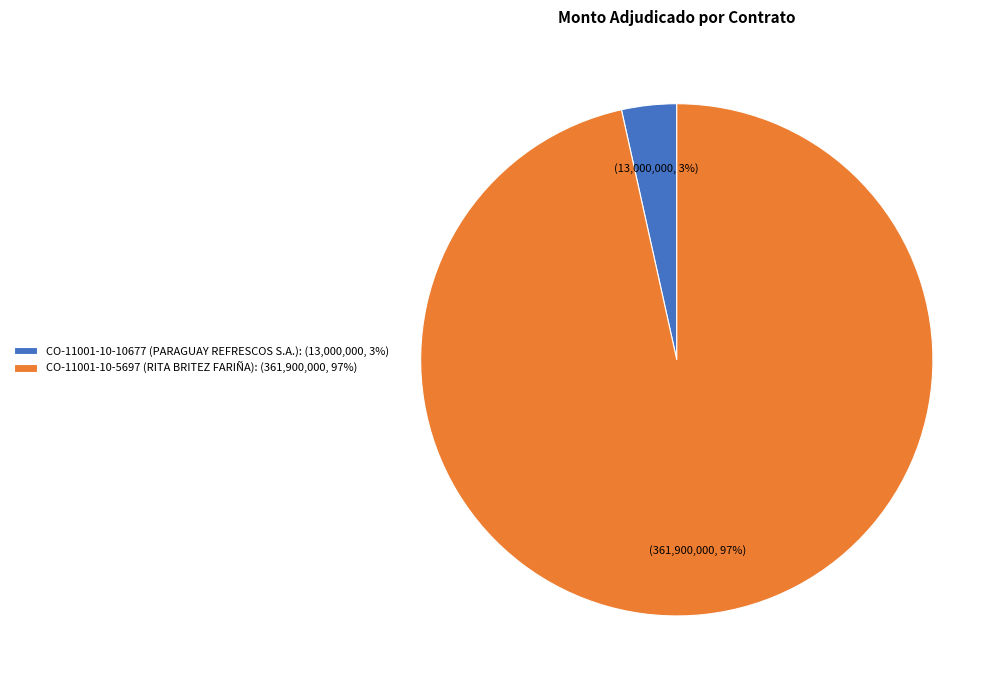

True or false: CO-11001-10-10677 (PARAGUAY REFRESCOS S.A.) accounts for 3% of the total.

True